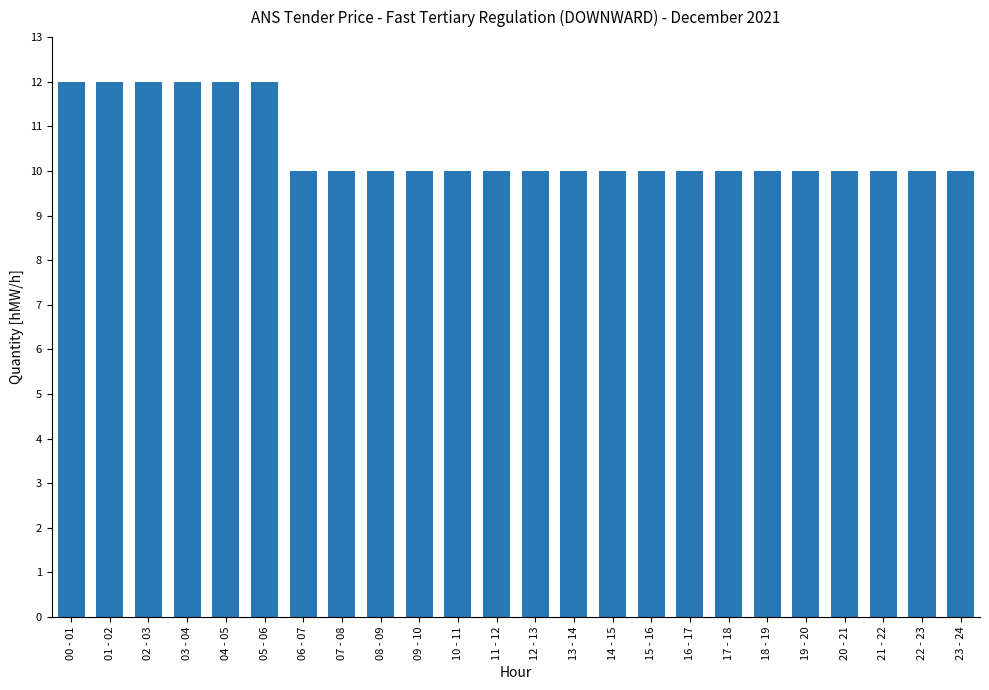

The value at 16 - 17 is 13. True or false?

False